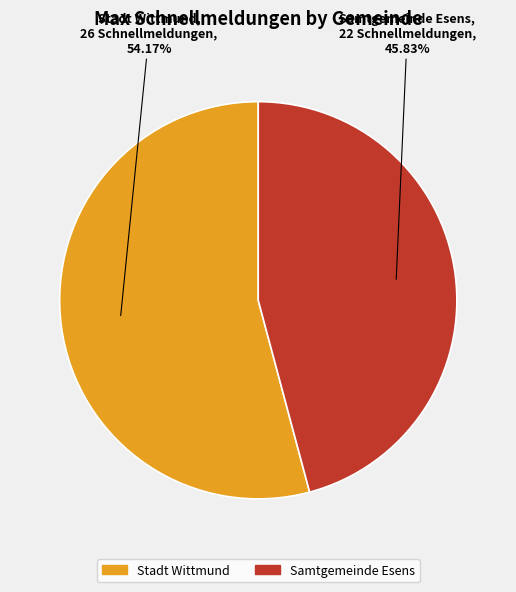

Is it true that Stadt Wittmund is 54% of the pie?

True